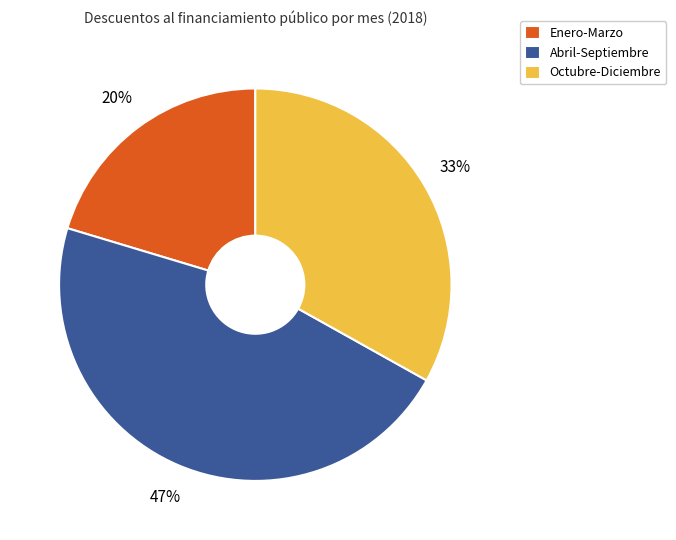

To the nearest percent, what is the average slice percentage?

33%